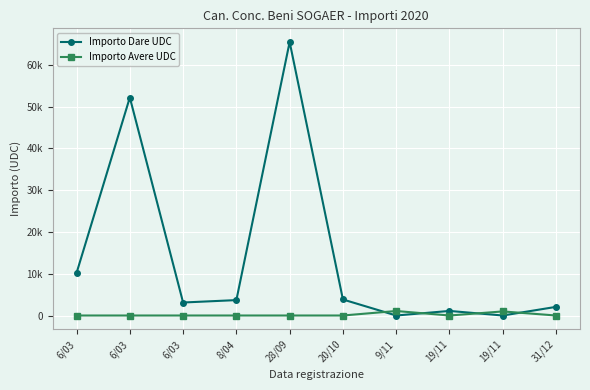

What is the value of the Importo Dare UDC point at the 1st from the left?

10177.5